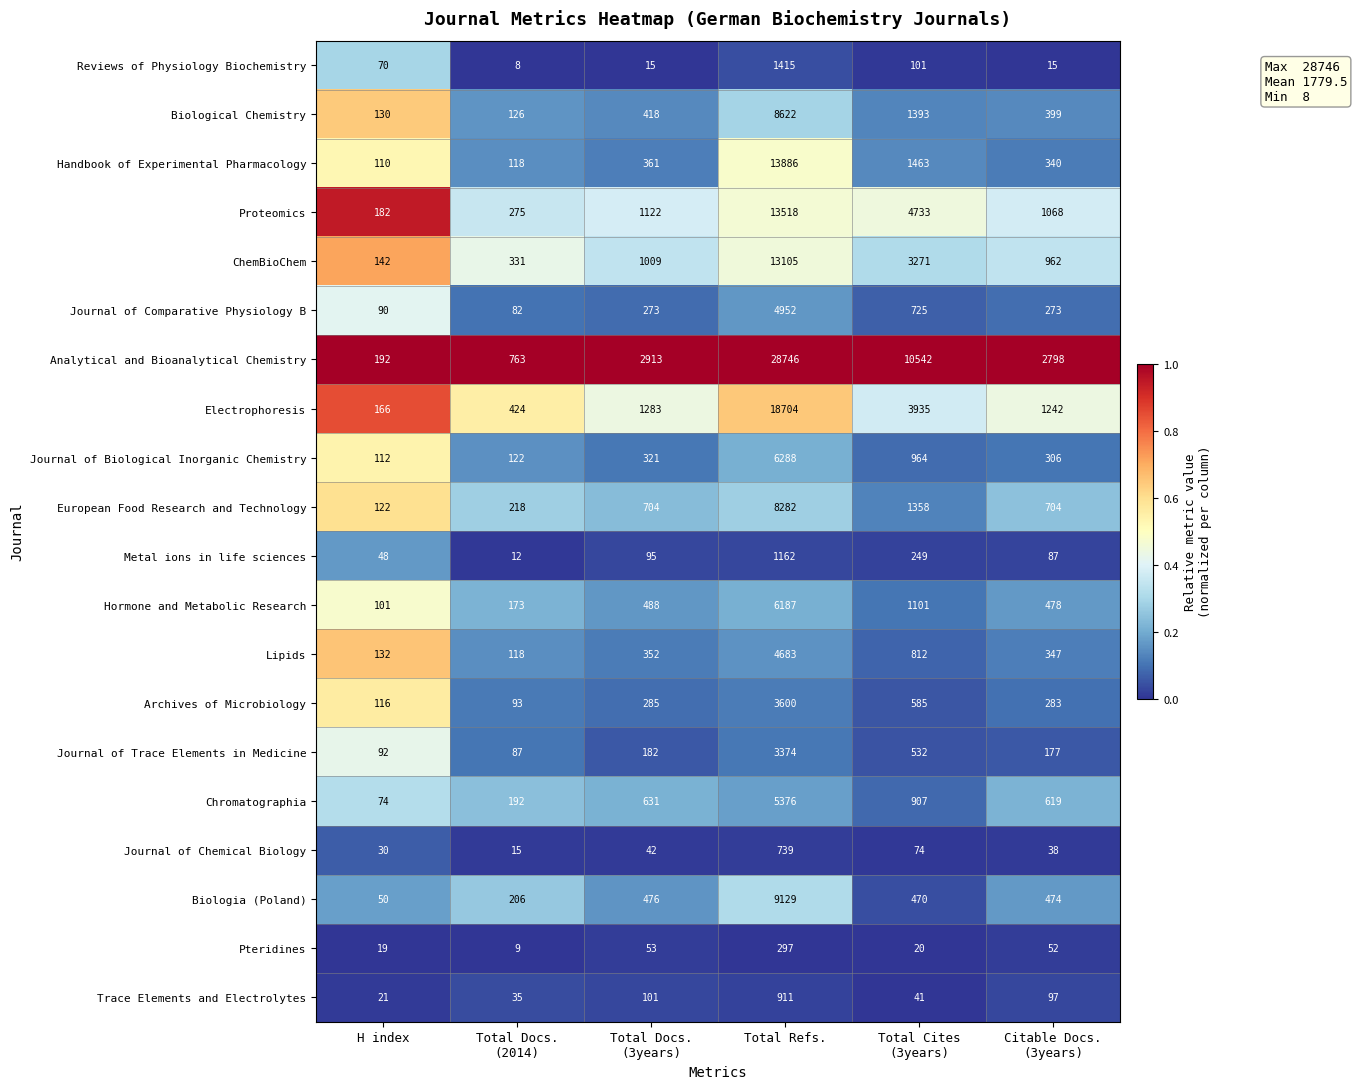

True or false: Journal of Chemical Biology has a value of 739 at Total Refs..

True